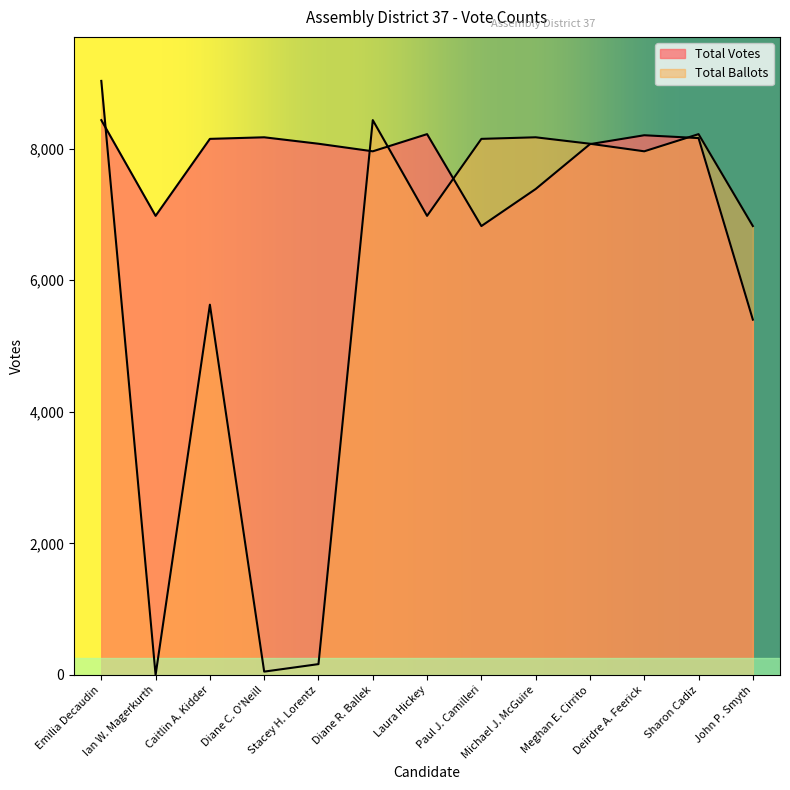

Is it true that Total Ballots equals 165 at Stacey H. Lorentz?

True